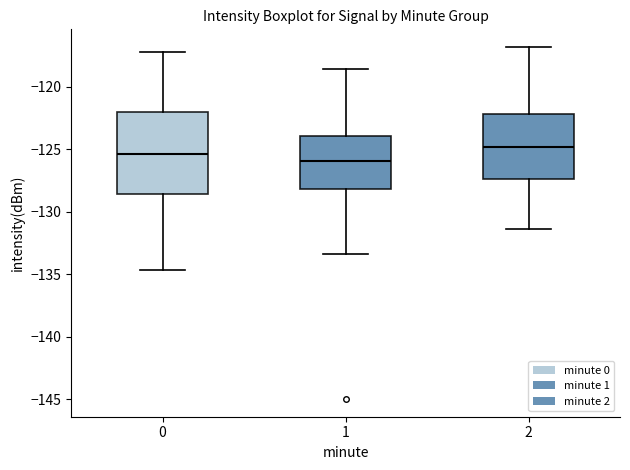

Where is the lower edge of the box at x = 0 on the y-axis? The values are not printed on the chart, so give them approximately, as read against the axis.

-128.5